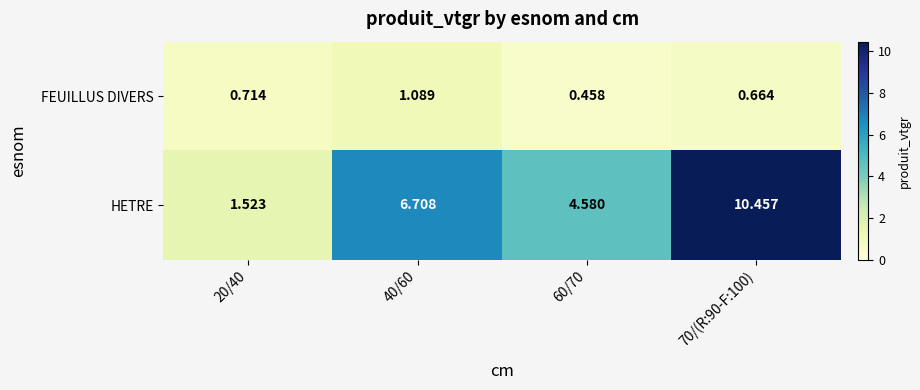

How many data points does each series have?

4